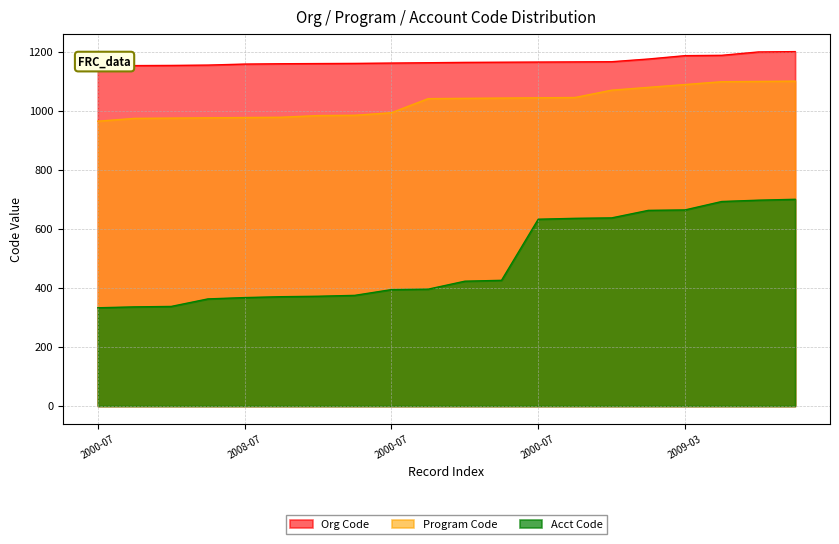

Which category has the lowest value in the Acct Code series?

2000-07